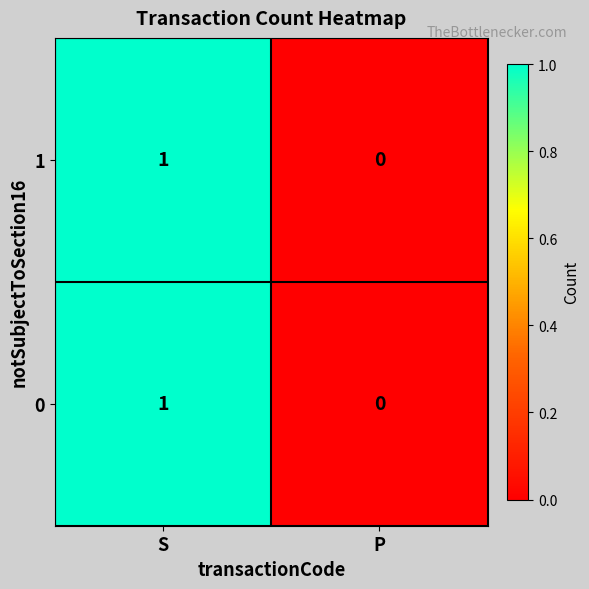

Reading left to right, what are all the values shown in this chart?

1: 1	0
0: 1	0